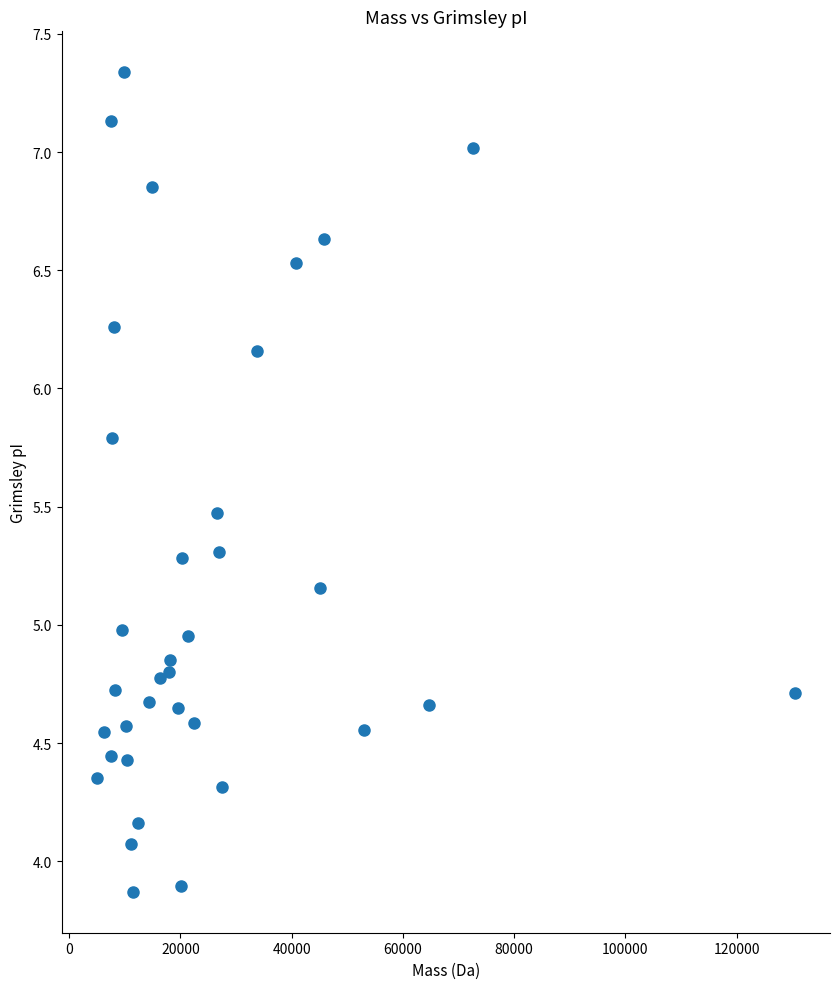

What is the range of Y values (max minus min)?

3.5